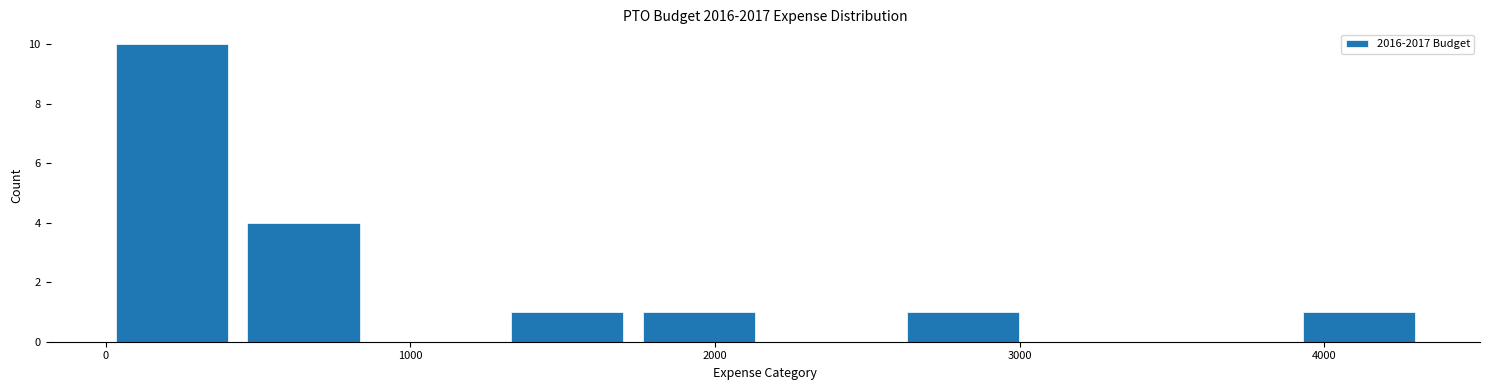

How tall is the bar that spans 1300 to 1700 on the x-axis? Neither the bar edges nor the heights are printed on the chart, so give them approximately, as read against the axes.

1